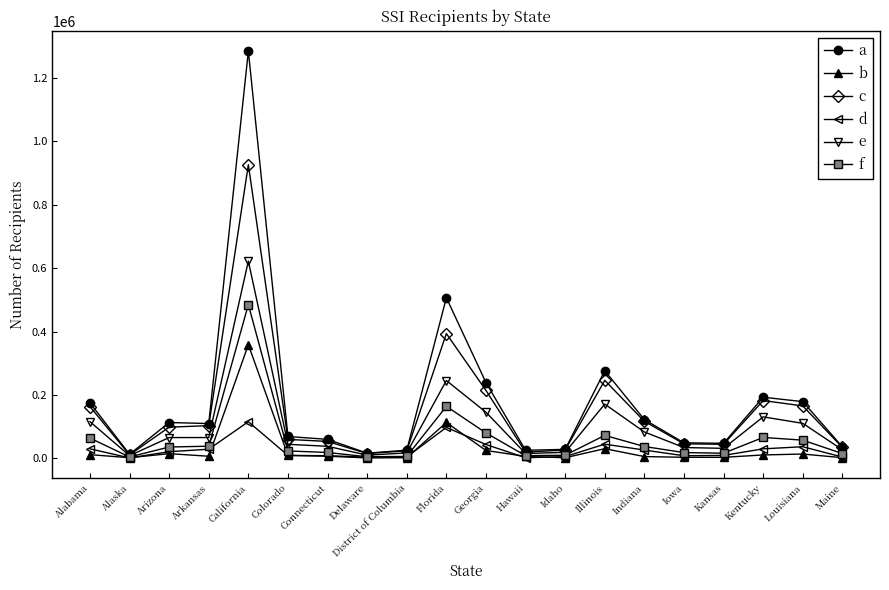

What is the difference between the maximum and minimum values in the b series?

357149